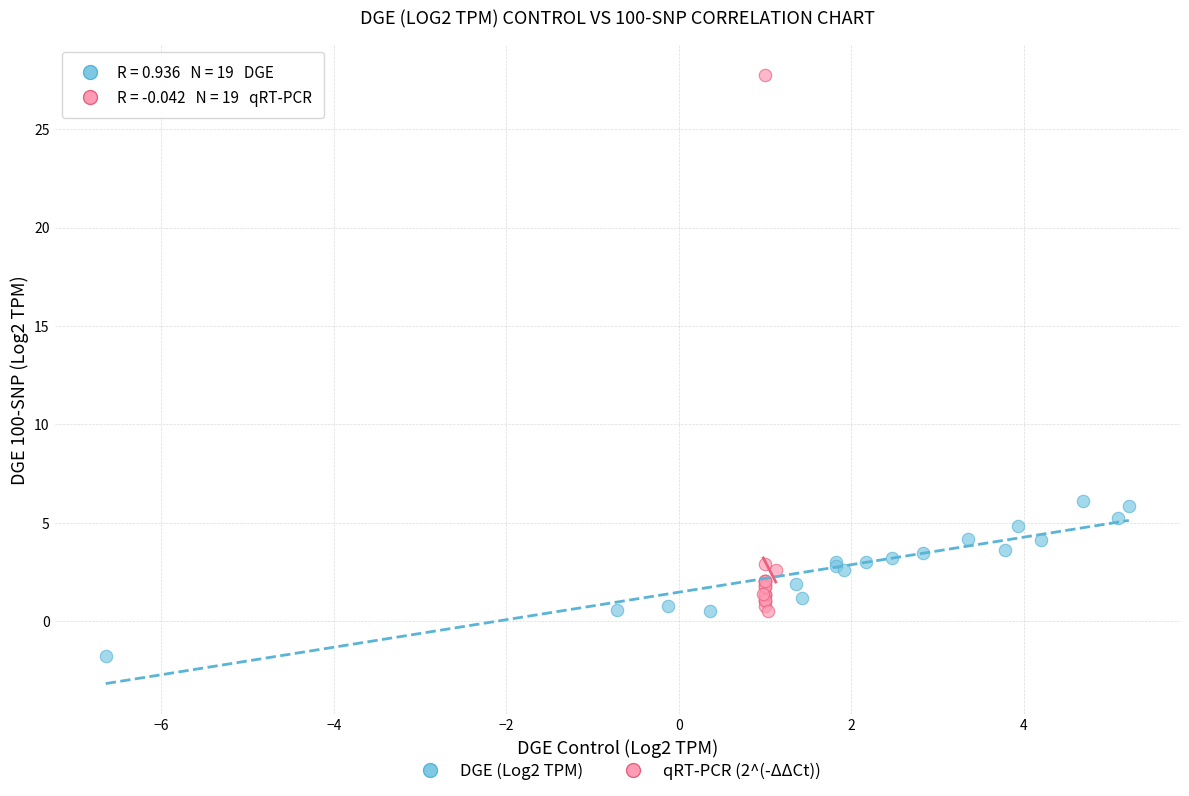

Which series reaches the maximum Y coordinate?

qRT-PCR (2^(-ΔΔCt))